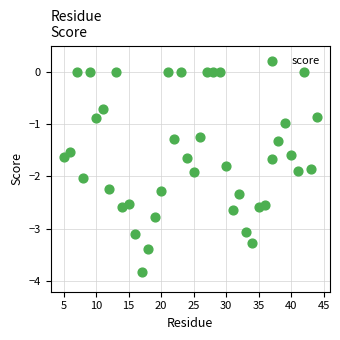

What is the range of X values (max minus min)?

39.0